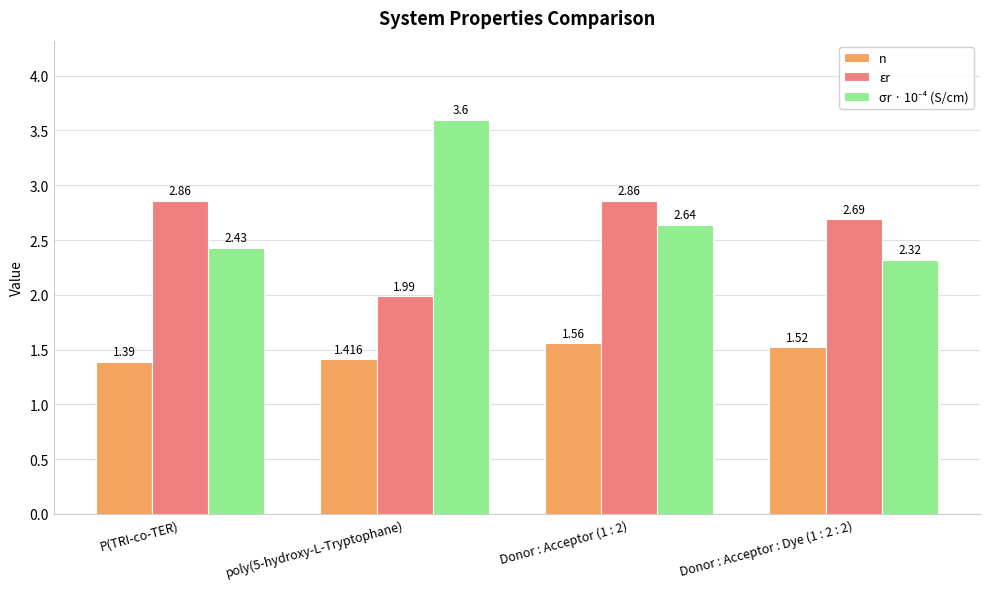

What is the difference between the highest and lowest values at Donor : Acceptor : Dye (1 : 2 : 2)?

1.2